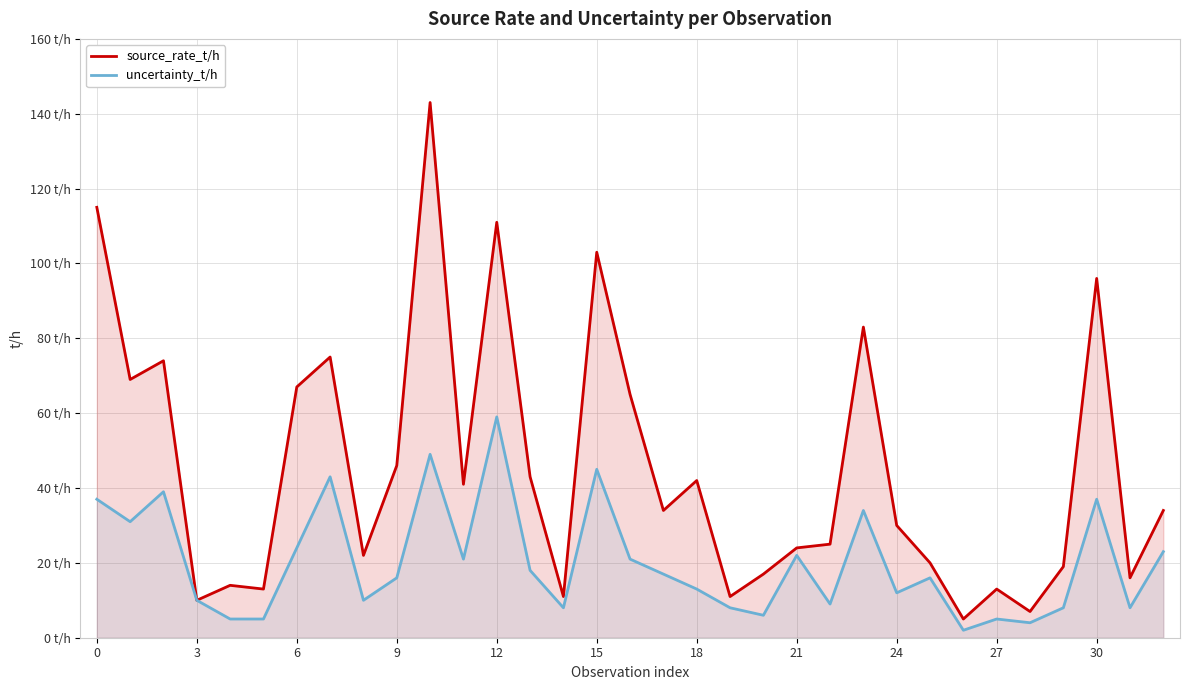

Reading left to right, what are all the values shown in this chart?

source_rate_t/h: 115	69	74	10	14	13	67	75	22	46	143	41	111	43	11	103	65	34	42	11	17	24	25	83	30	20	5	13	7	19	96	16	34
uncertainty_t/h: 37	31	39	10	5	5	24	43	10	16	49	21	59	18	8	45	21	17	13	8	6	22	9	34	12	16	2	5	4	8	37	8	23